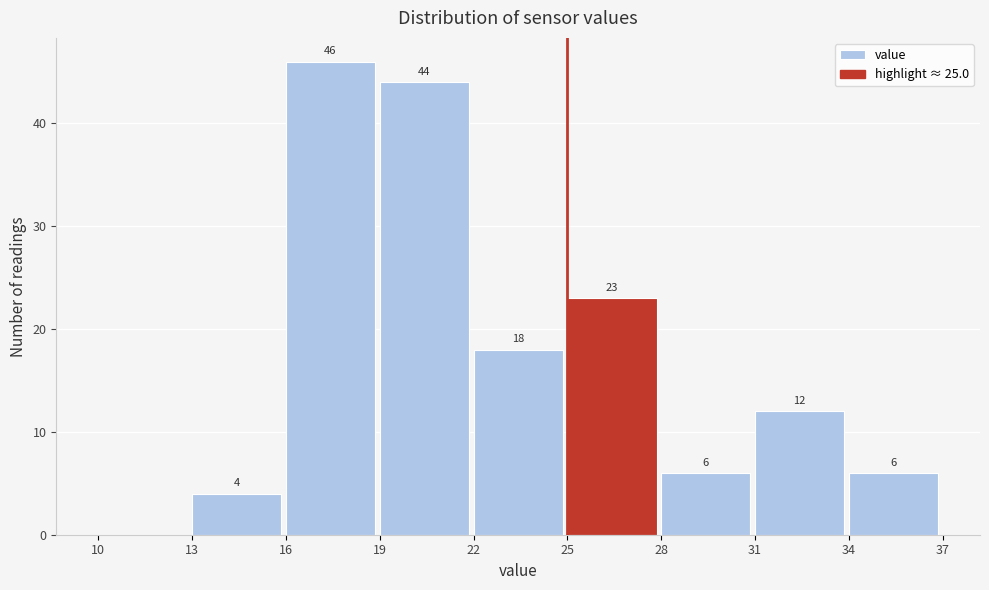

Over which range of the x-axis is the bar tallest?

16 to 19